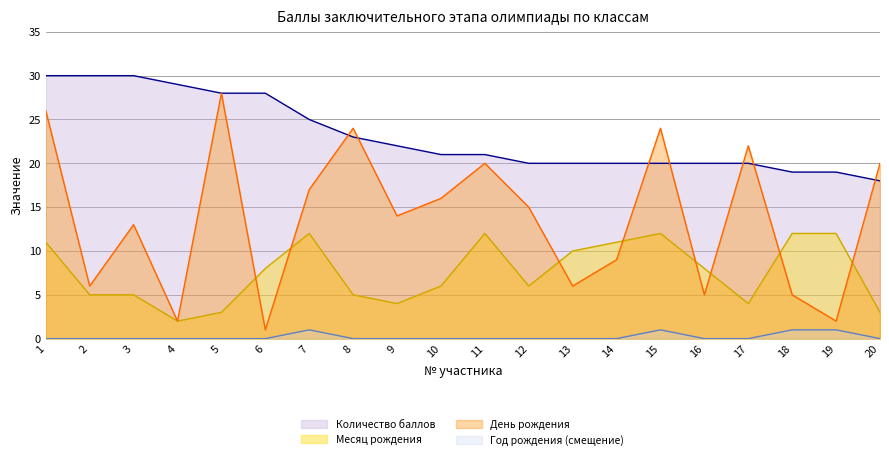

The value of Год рождения (смещение) at 9 is 1. True or false?

False